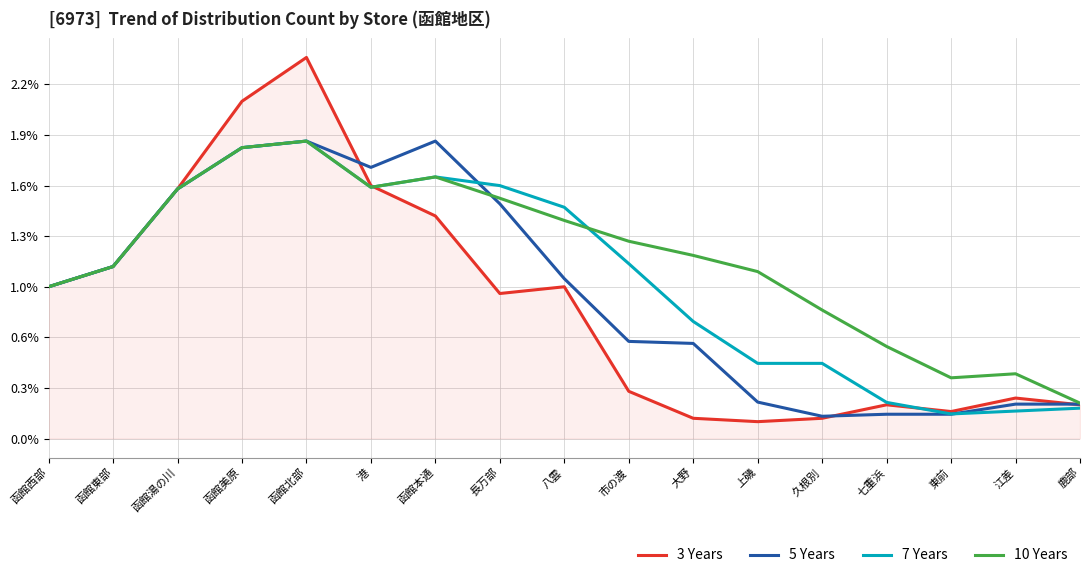

What is the total value across all series at 函館美原?

1195.8